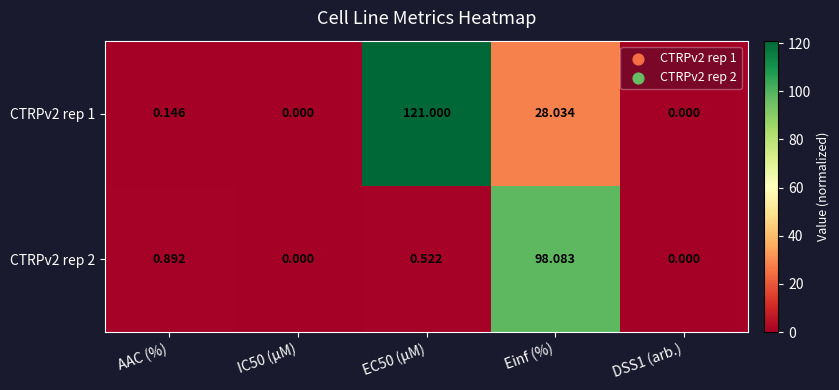

Count the number of categories in the chart.

5